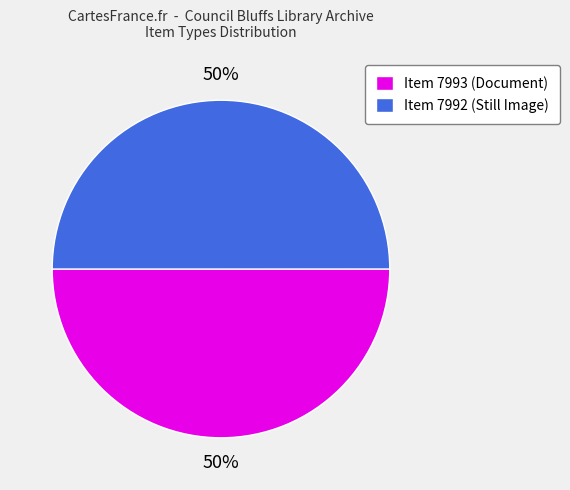

Count the number of slices in the pie.

2